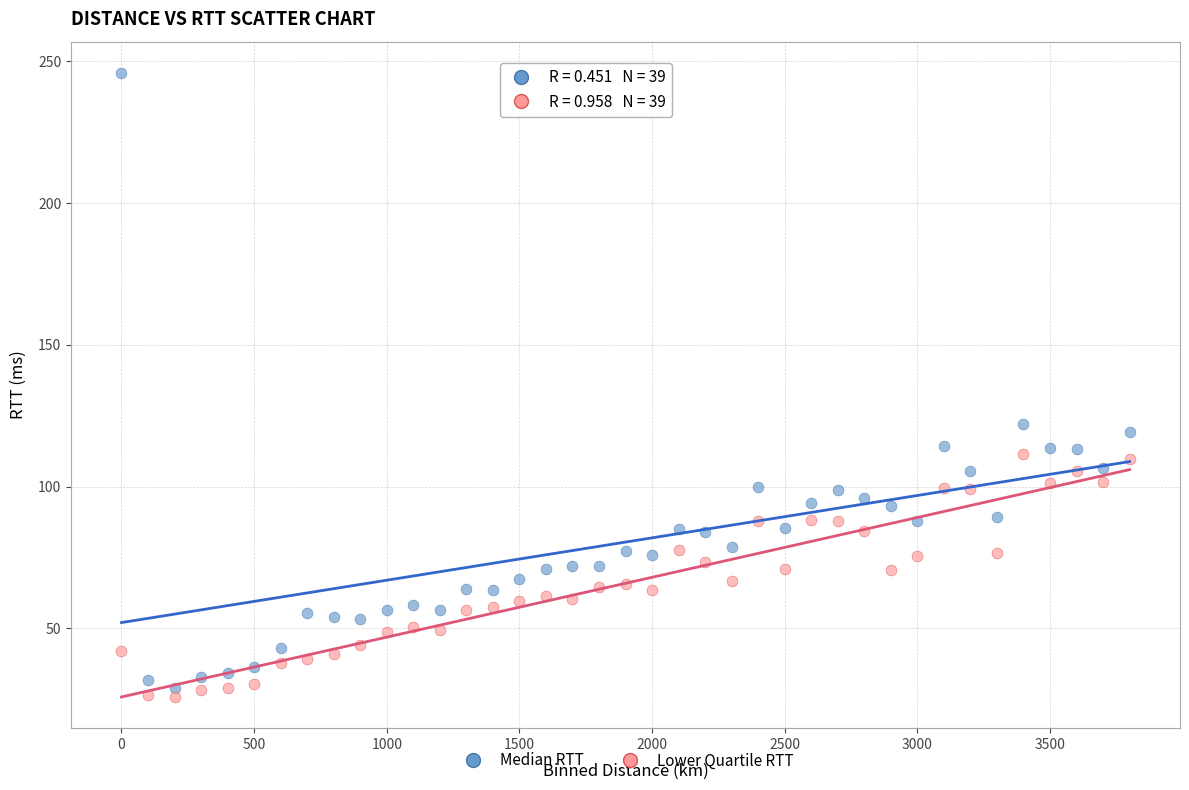

What are all the series names shown in the legend?

Median RTT, Lower Quartile RTT